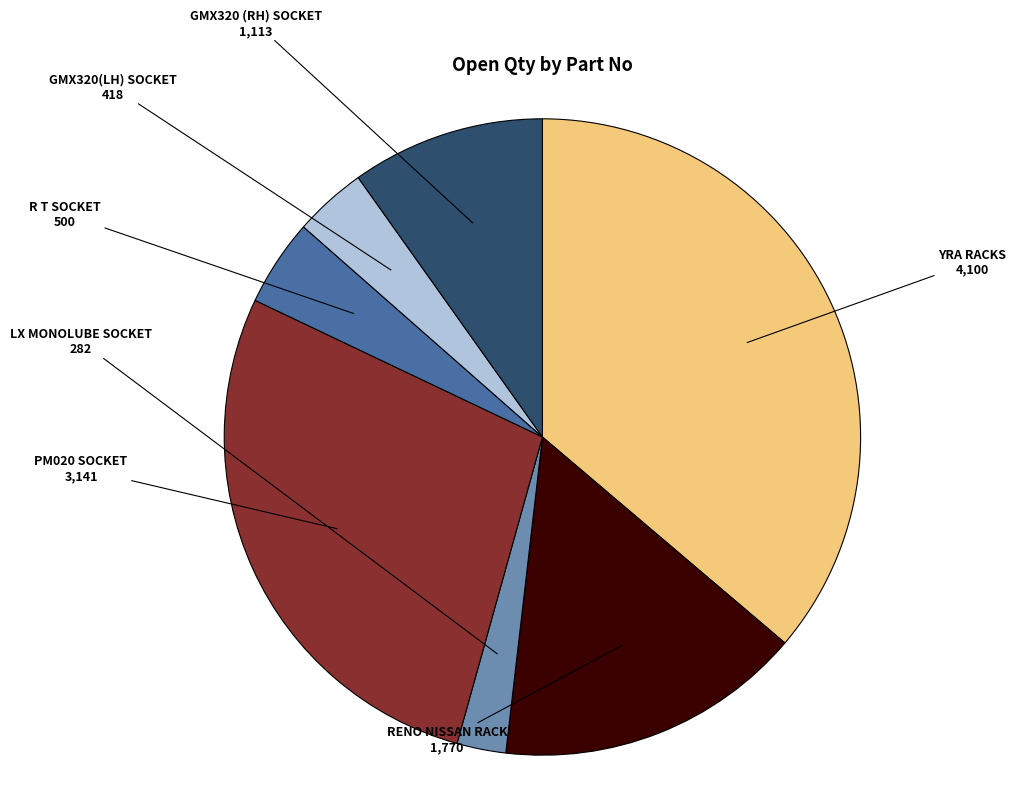

What is the ratio of the value at RENO NISSAN RACK to the value at GMX320(LH) SOCKET?

4.2